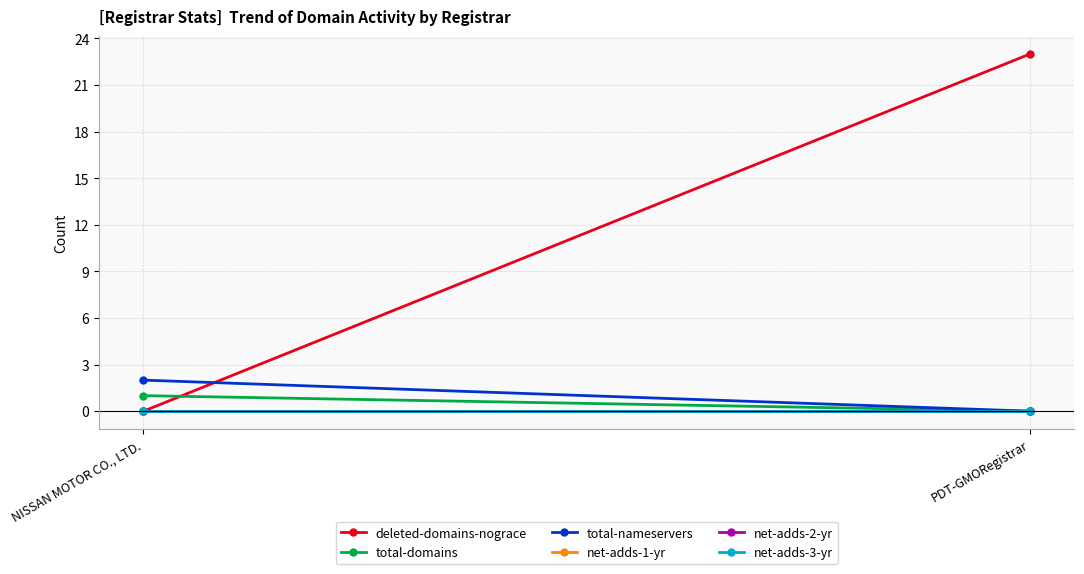

What is the label of the 2nd point from the left?

PDT-GMORegistrar